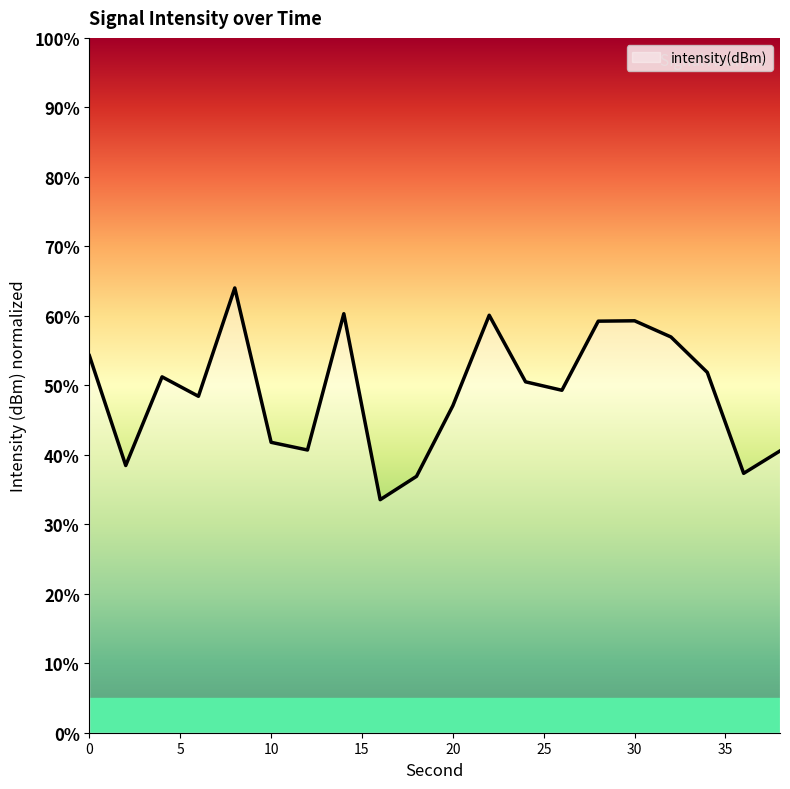

What is the minimum value shown in the chart?

33.5